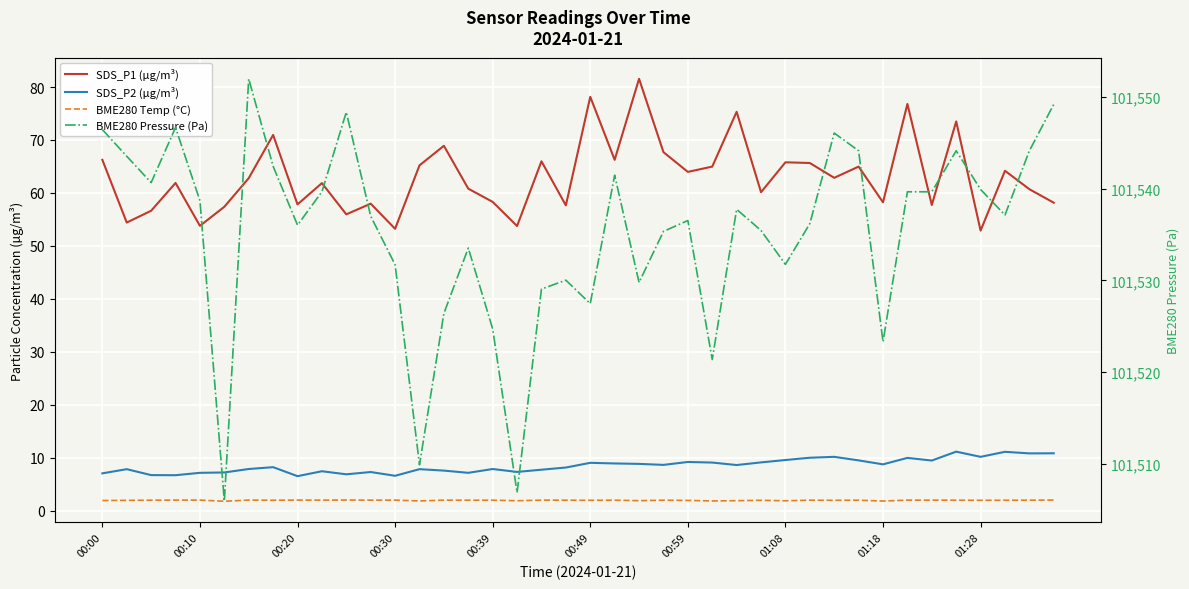

Reading left to right, transcribe all the data shown in this chart.

SDS_P1 (µg/m³): 66.2	54.4	56.6	61.9	53.8	57.4	62.8	71.0	57.8	61.9	56.0	58.0	53.2	65.2	68.9	60.8	58.3	53.8	66.0	57.6	78.2	66.2	81.5	67.7	64.0	65.0	75.3	60.1	65.8	65.7	62.9	65.0	58.2	76.8	57.7	73.5	52.9	64.2	60.7	58.1
SDS_P2 (µg/m³): 7.0	7.8	6.7	6.7	7.1	7.2	7.8	8.2	6.5	7.4	6.8	7.3	6.6	7.8	7.5	7.1	7.8	7.3	7.7	8.1	9.0	8.9	8.8	8.6	9.2	9.1	8.6	9.1	9.6	10.0	10.2	9.5	8.7	9.9	9.4	11.1	10.2	11.1	10.8	10.8
BME280 Temp (°C): 1.9	1.9	2.0	2.0	2.0	1.8	2.0	1.9	2.0	2.0	2.0	2.0	2.0	1.8	2.0	2.0	2.0	1.9	2.0	2.0	1.9	2.0	1.9	2.0	1.9	1.8	1.9	1.9	1.9	2.0	1.9	2.0	1.8	2.0	2.0	2.0	1.9	1.9	2.0	2.0
BME280 Pressure (Pa): 101546.4	101543.5	101540.7	101546.7	101538.7	101505.9	101552.0	101542.4	101536.0	101539.7	101548.3	101537.0	101531.7	101509.9	101526.4	101533.5	101524.7	101506.9	101529.1	101530.0	101527.5	101541.5	101529.8	101535.3	101536.5	101521.4	101537.8	101535.4	101531.8	101536.2	101546.1	101544.1	101523.3	101539.7	101539.7	101544.1	101539.9	101537.1	101544.1	101549.2